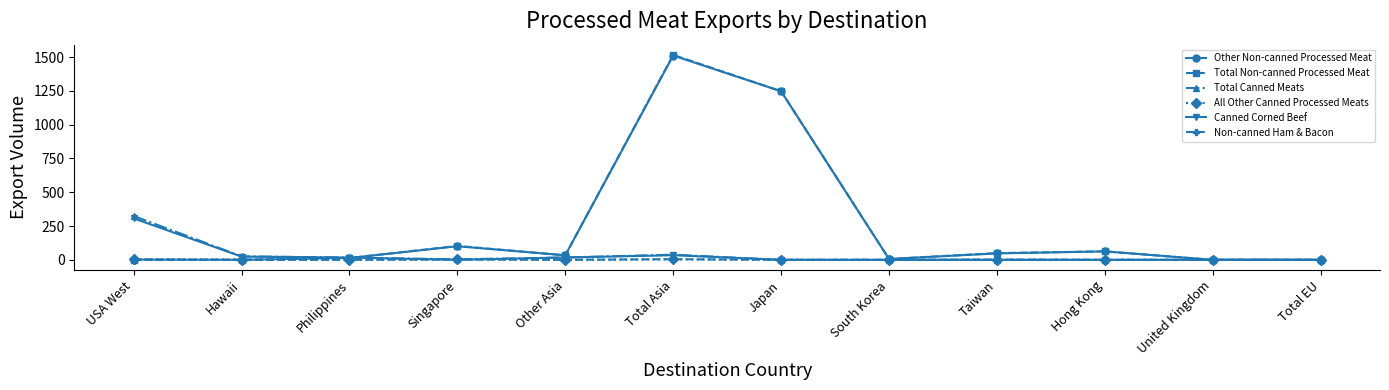

The Canned Corned Beef series shows 0.0 at Taiwan. True or false?

True